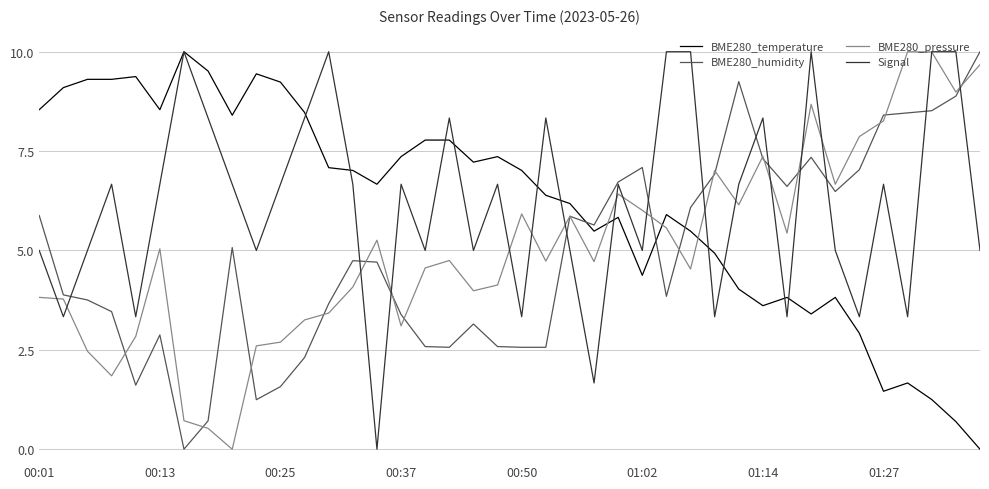

How many interior local valleys does the Signal series have?

13